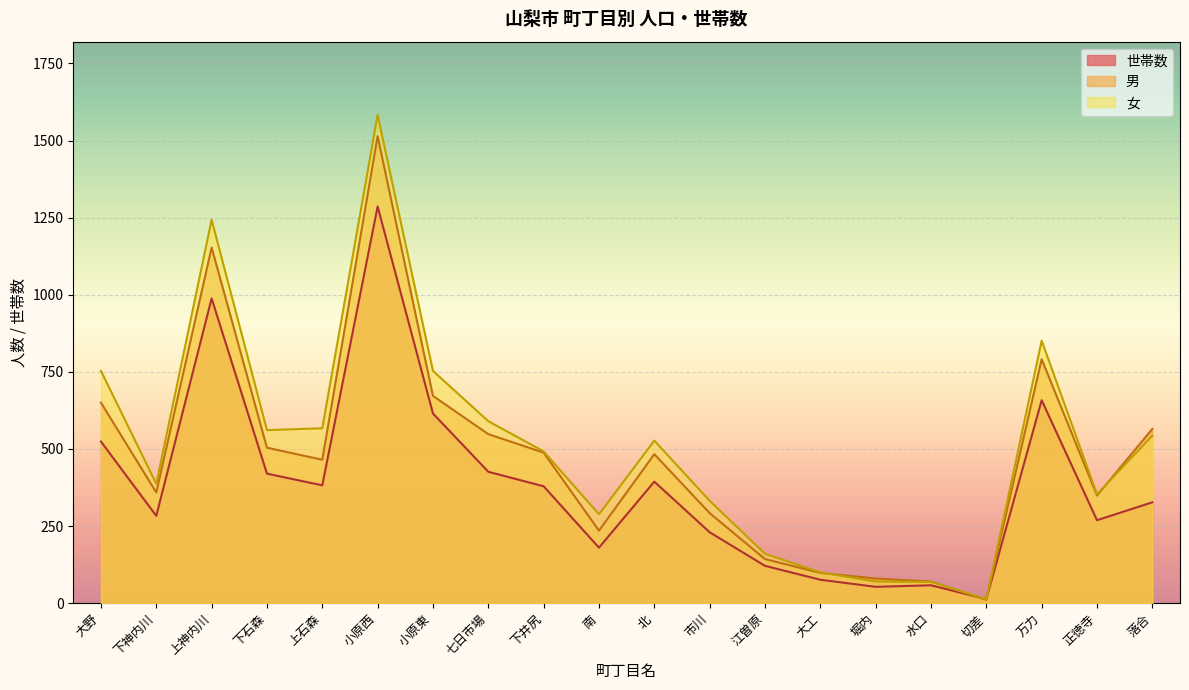

What is the difference between the maximum and minimum values in the 女 series?

1570